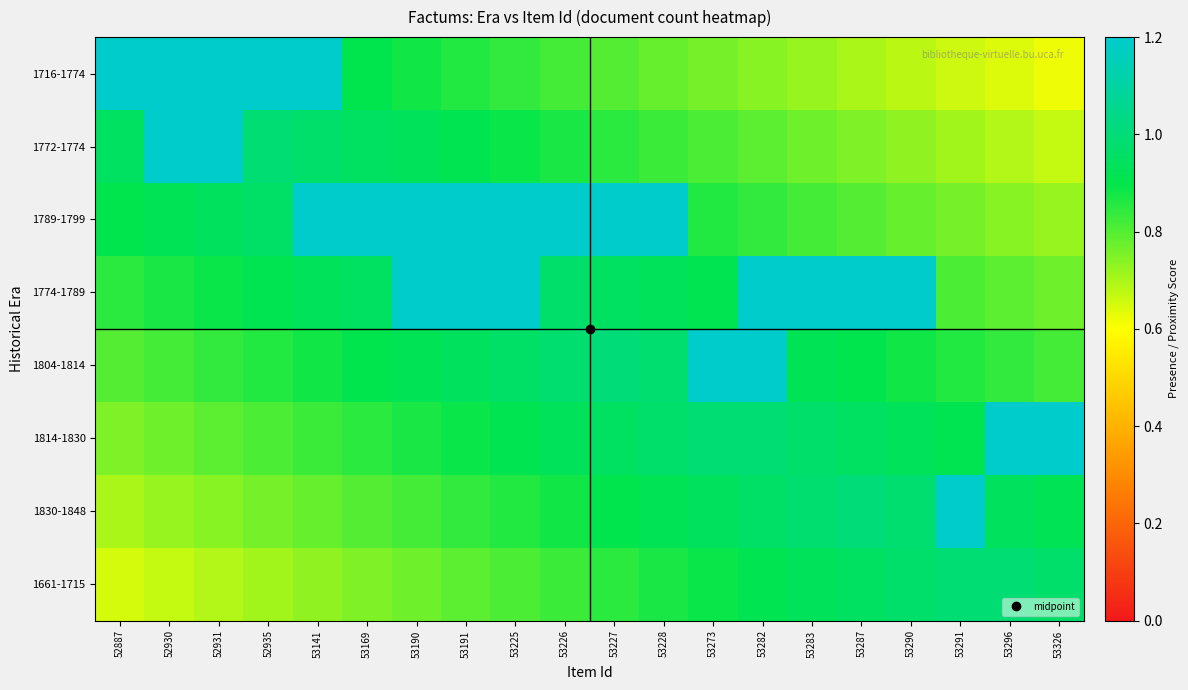

Reading left to right, what are all the values shown in this chart?

1716-1774: 52887=1.5	52930=1.5	52931=1.5	52935=1.4	53141=1.4	53169=0.9	53190=0.9	53191=0.9	53225=0.8	53226=0.8	53227=0.8	53228=0.8	53273=0.8	53282=0.7	53283=0.7	53287=0.7	53290=0.7	53291=0.7	53296=0.6	53326=0.6
1772-1774: 52887=0.9	52930=1.5	52931=1.5	52935=1.0	53141=1.0	53169=0.9	53190=0.9	53191=0.9	53225=0.9	53226=0.9	53227=0.8	53228=0.8	53273=0.8	53282=0.8	53283=0.8	53287=0.8	53290=0.7	53291=0.7	53296=0.7	53326=0.7
1789-1799: 52887=0.9	52930=0.9	52931=0.9	52935=1.0	53141=1.5	53169=1.5	53190=1.5	53191=1.5	53225=1.4	53226=1.4	53227=1.4	53228=1.4	53273=0.9	53282=0.8	53283=0.8	53287=0.8	53290=0.8	53291=0.8	53296=0.7	53326=0.7
1774-1789: 52887=0.8	52930=0.9	52931=0.9	52935=0.9	53141=0.9	53169=0.9	53190=1.5	53191=1.5	53225=1.5	53226=1.0	53227=0.9	53228=0.9	53273=0.9	53282=1.4	53283=1.4	53287=1.4	53290=1.3	53291=0.8	53296=0.8	53326=0.8
1804-1814: 52887=0.8	52930=0.8	52931=0.8	52935=0.9	53141=0.9	53169=0.9	53190=0.9	53191=0.9	53225=1.0	53226=1.0	53227=1.0	53228=1.0	53273=1.5	53282=1.4	53283=0.9	53287=0.9	53290=0.9	53291=0.9	53296=0.8	53326=0.8
1814-1830: 52887=0.8	52930=0.8	52931=0.8	52935=0.8	53141=0.8	53169=0.8	53190=0.9	53191=0.9	53225=0.9	53226=0.9	53227=0.9	53228=1.0	53273=1.0	53282=1.0	53283=1.0	53287=0.9	53290=0.9	53291=0.9	53296=1.4	53326=1.4
1830-1848: 52887=0.7	52930=0.7	52931=0.7	52935=0.8	53141=0.8	53169=0.8	53190=0.8	53191=0.8	53225=0.9	53226=0.9	53227=0.9	53228=0.9	53273=0.9	53282=1.0	53283=1.0	53287=1.0	53290=1.0	53291=1.5	53296=0.9	53326=0.9
1661-1715: 52887=0.7	52930=0.7	52931=0.7	52935=0.7	53141=0.7	53169=0.8	53190=0.8	53191=0.8	53225=0.8	53226=0.8	53227=0.8	53228=0.9	53273=0.9	53282=0.9	53283=0.9	53287=0.9	53290=1.0	53291=1.0	53296=1.0	53326=1.0